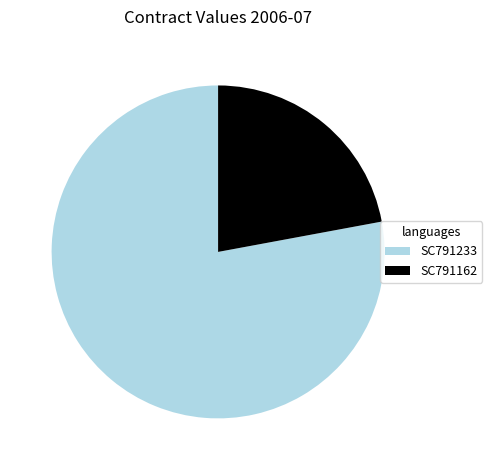

What is the largest slice in the pie chart?

SC791233